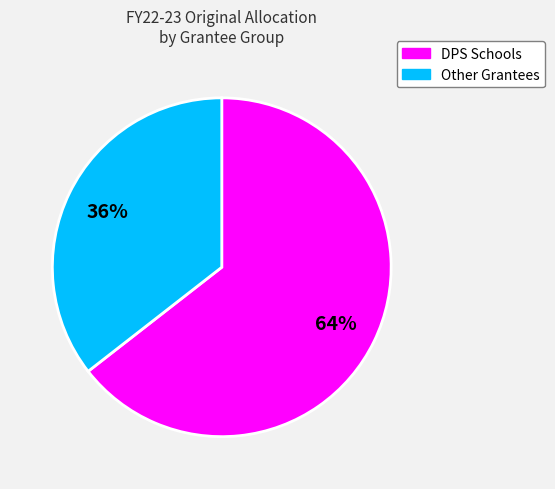

To the nearest percent, what is the average slice percentage?

50%